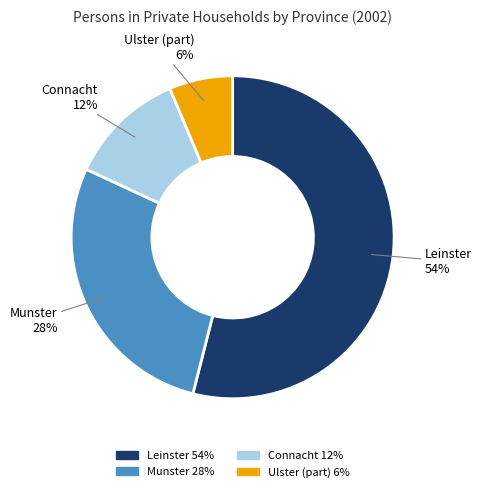

How many segments does this pie chart have?

4